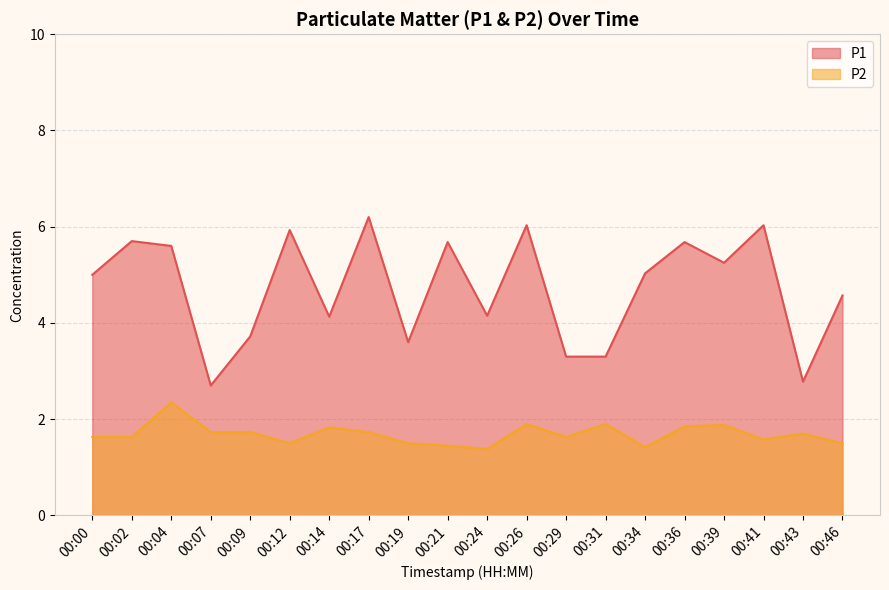

Reading left to right, extract all data points from this chart.

P1: 00:00=5.0	00:02=5.7	00:04=5.6	00:07=2.7	00:09=3.7	00:12=5.9	00:14=4.1	00:17=6.2	00:19=3.6	00:21=5.7	00:24=4.2	00:26=6.0	00:29=3.3	00:31=3.3	00:34=5.0	00:36=5.7	00:39=5.2	00:41=6.0	00:43=2.8	00:46=4.6
P2: 00:00=1.6	00:02=1.6	00:04=2.4	00:07=1.7	00:09=1.7	00:12=1.5	00:14=1.8	00:17=1.7	00:19=1.5	00:21=1.4	00:24=1.4	00:26=1.9	00:29=1.6	00:31=1.9	00:34=1.4	00:36=1.9	00:39=1.9	00:41=1.6	00:43=1.7	00:46=1.5